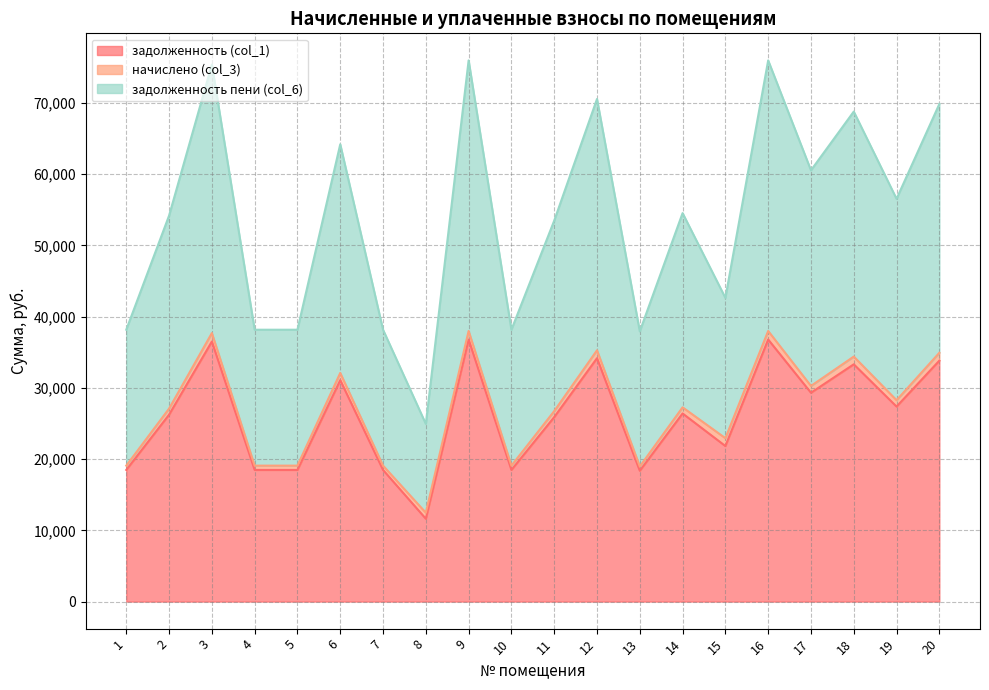

Which series has the largest range (max minus min)?

задолженность пени (col_6)